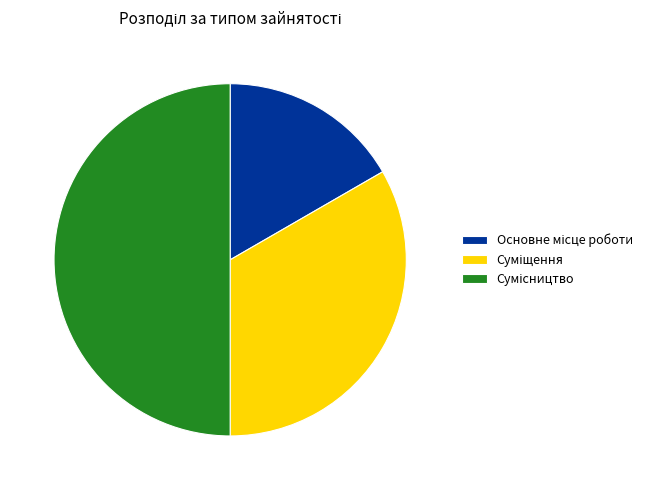

To the nearest percent, what is the combined percentage of Основне місце роботи and Сумісництво?

67%